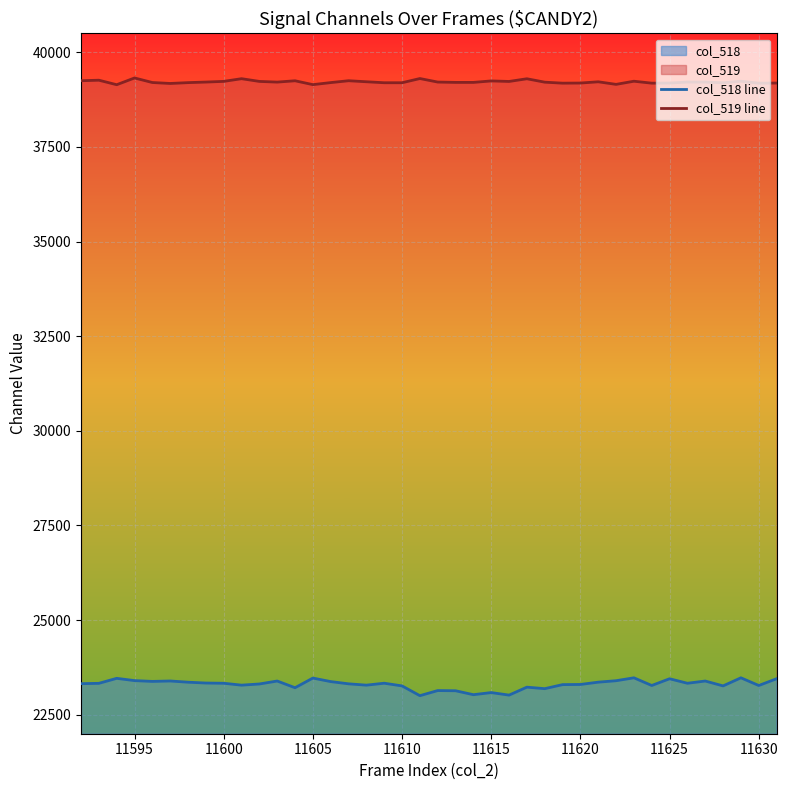

Is it true that col_519 line equals 39243 at 11615?

True